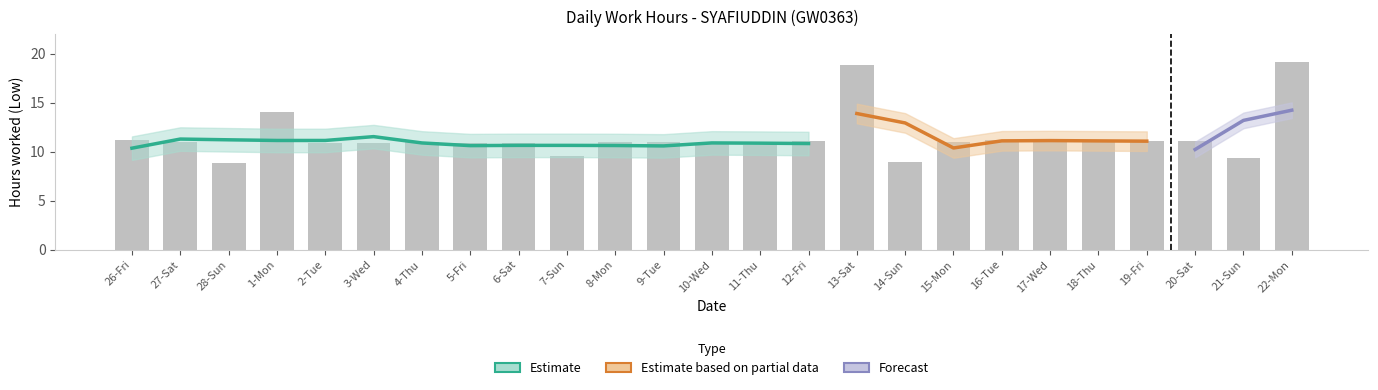

At which category does the chart reach its minimum across all series?

28-Sun